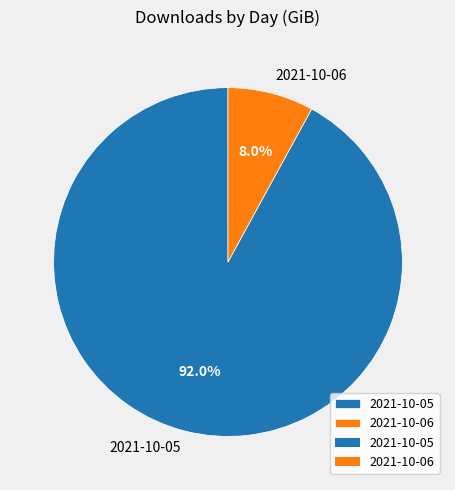

Is 2021-10-06 the majority of the pie?

No